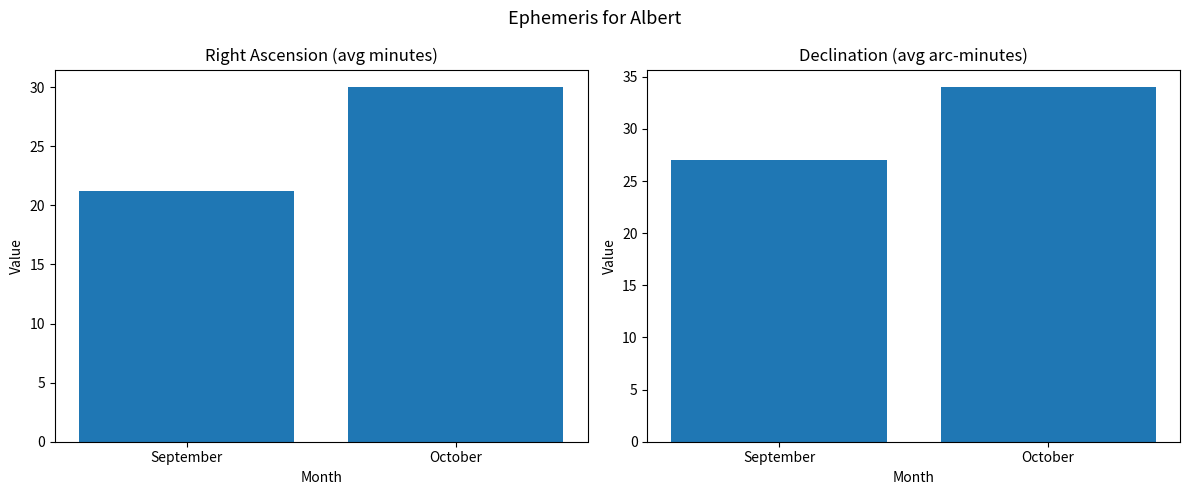

Reading right to left, extract all data points from this chart.

RA (min): 30.0	21.2
Dec (arcmin): 34.0	27.0